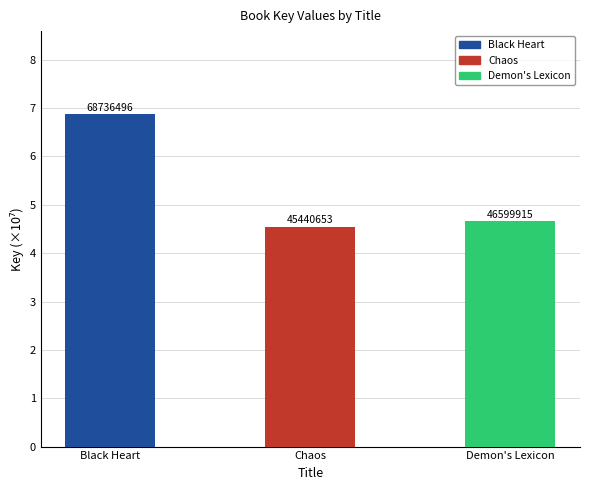

Reading left to right, extract all data points from this chart.

6.9	4.5	4.7